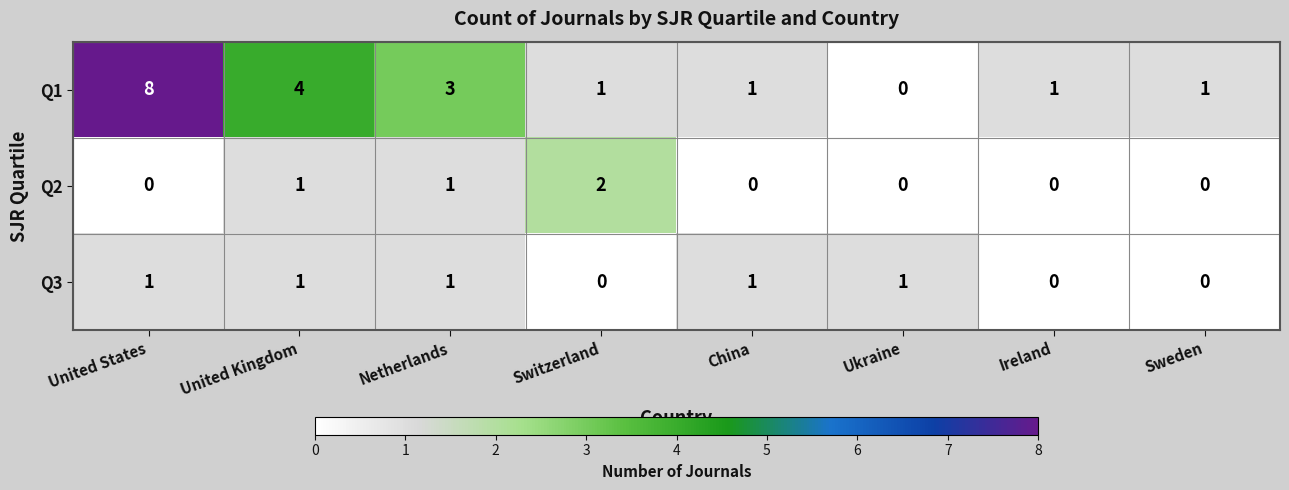

How many Q2 values are between 0 and 1?

7